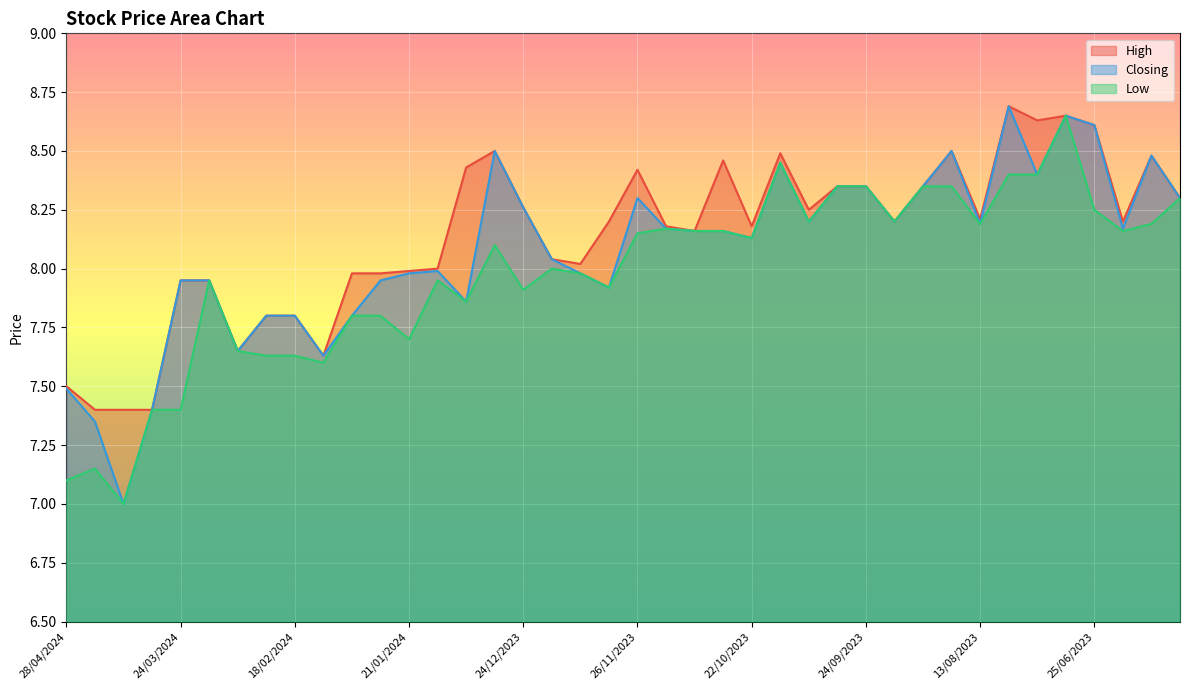

Which category has the highest value in the Closing series?

30/07/2023